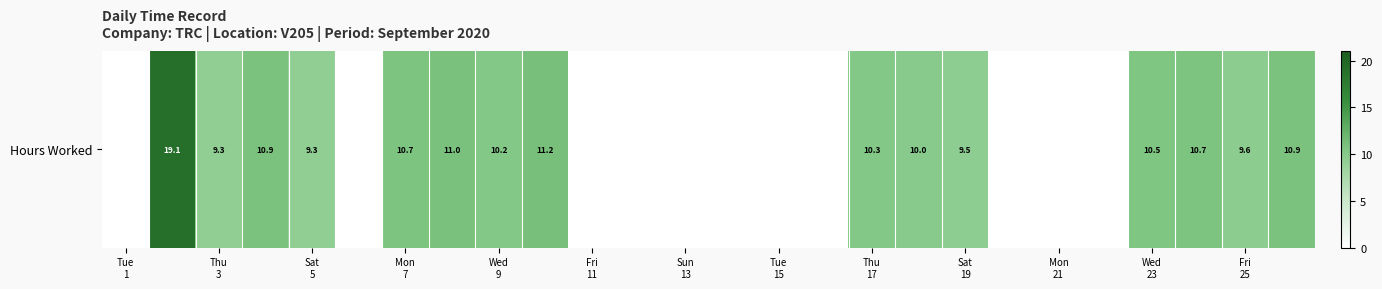

The value at Thu
3 is 33.9. True or false?

False